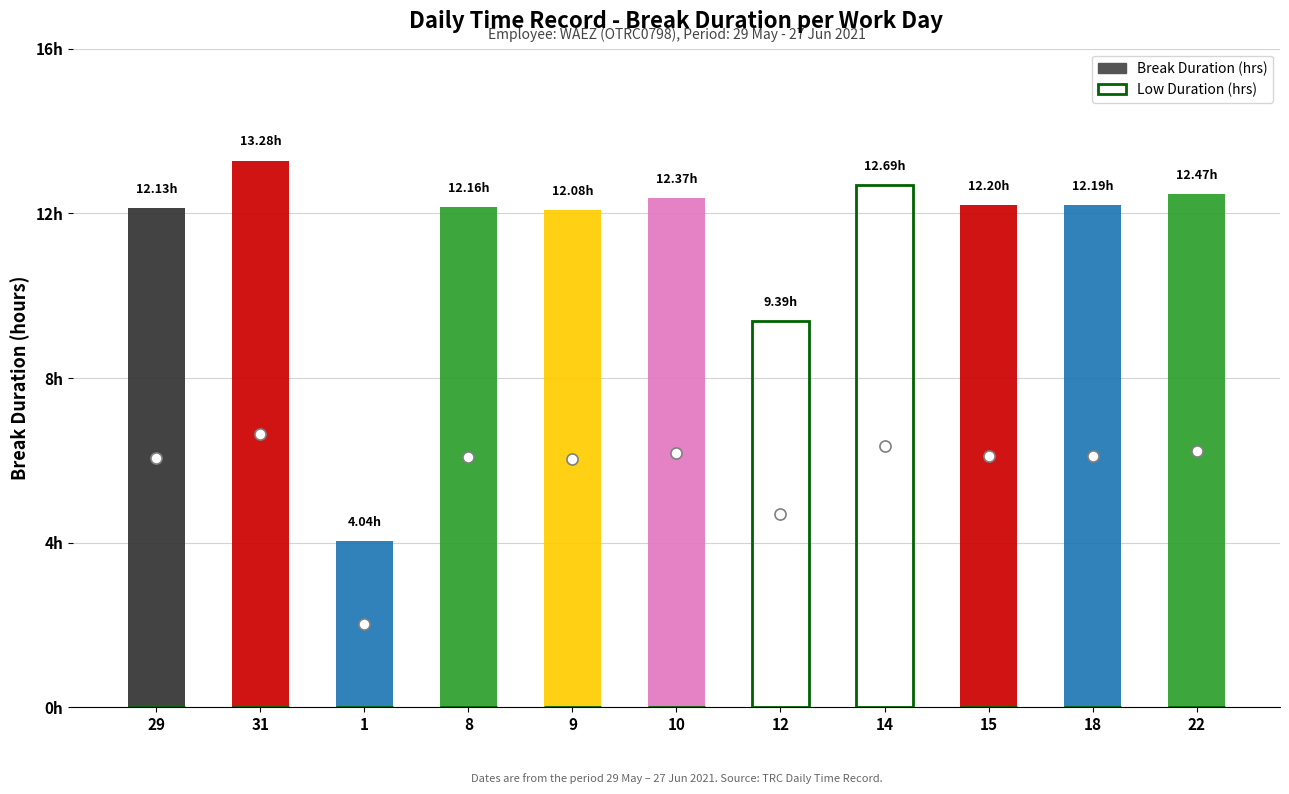

Between 14 and 10, which is larger?

10